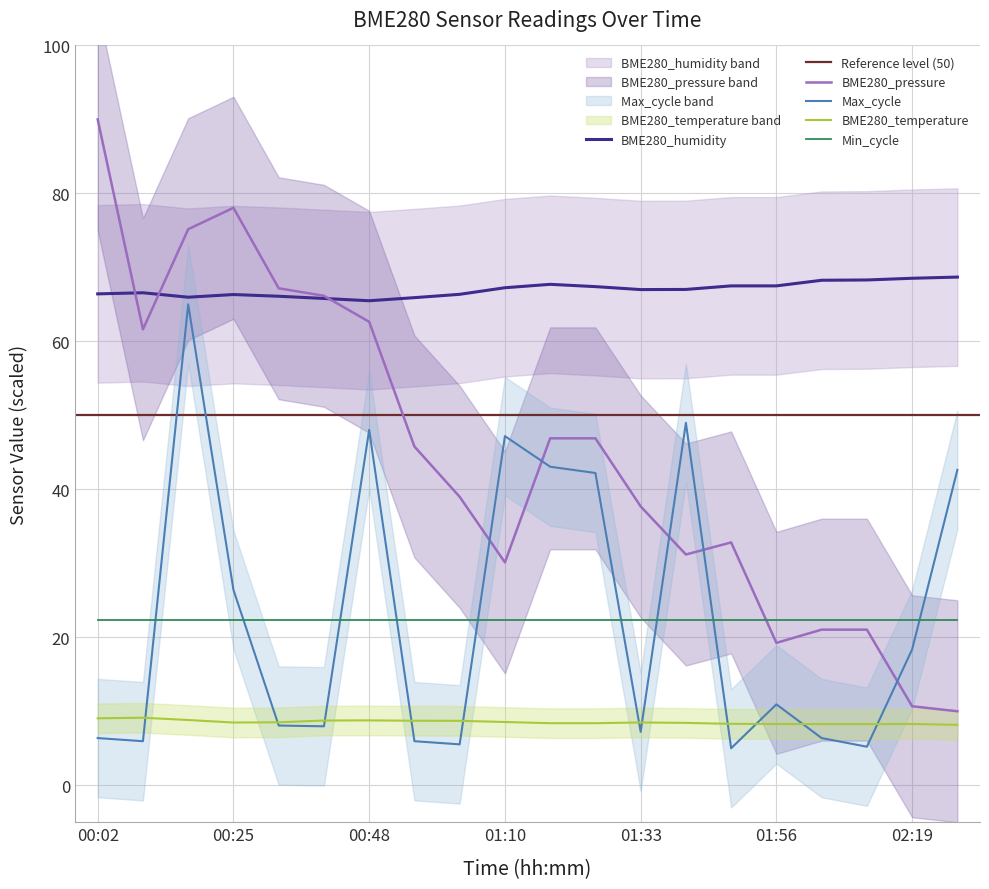

Which category has the lowest value across all series?

01:48